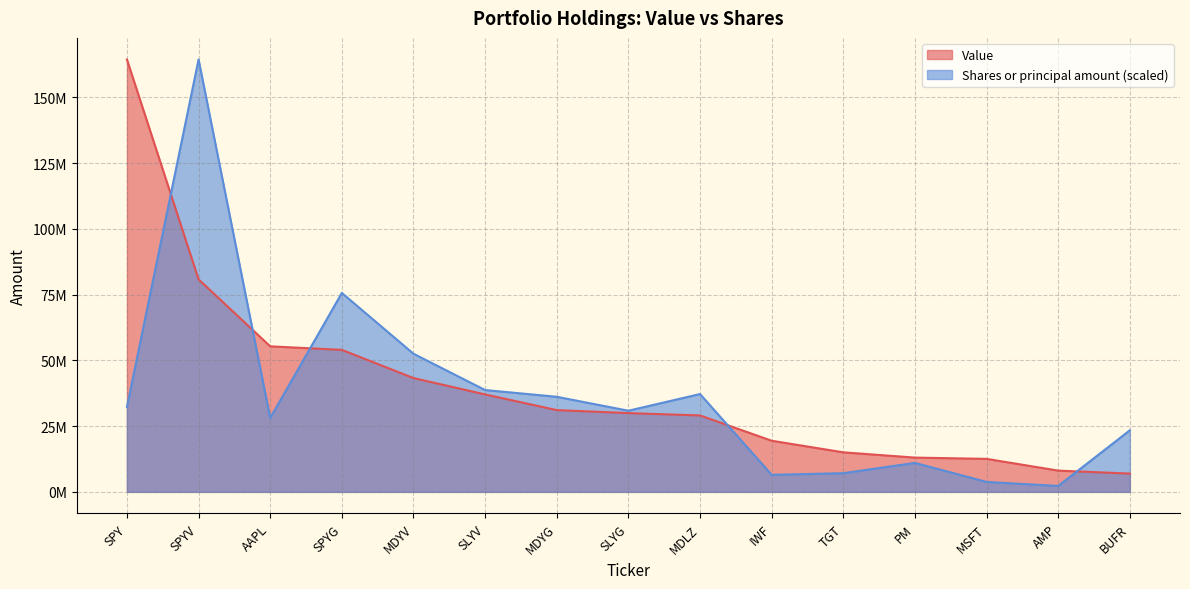

What is the value of the Shares or principal amount point at the 10th from the left?

6483455.2